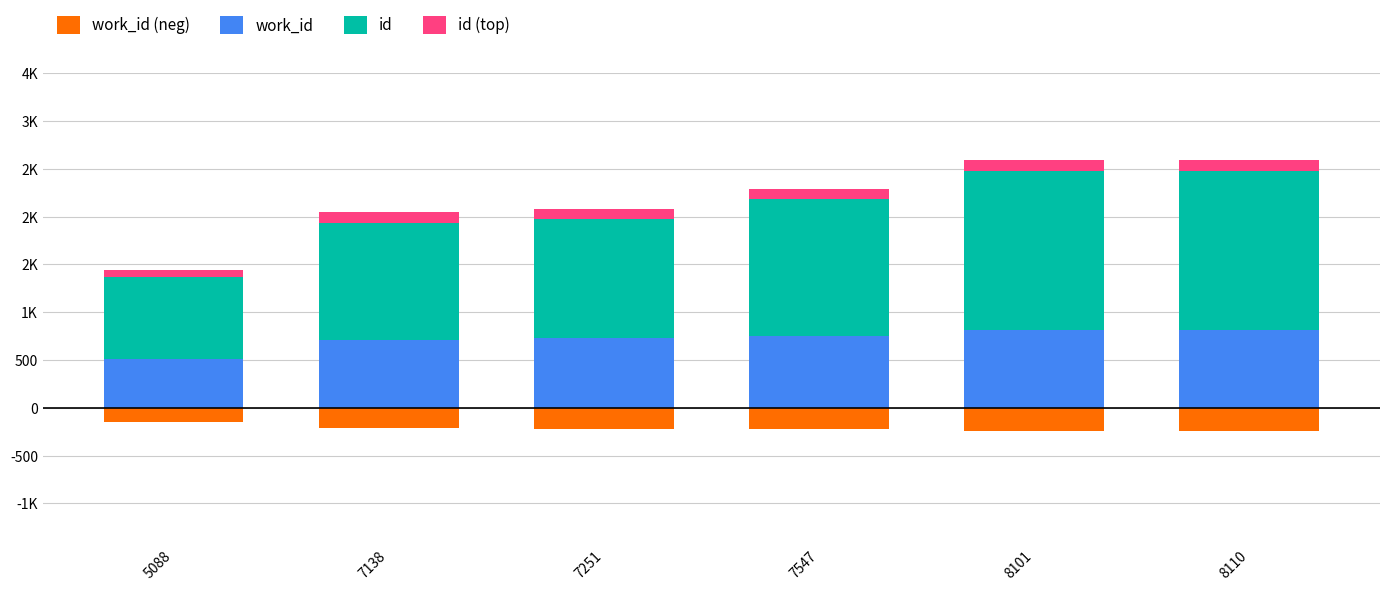

Which series has the largest total across all categories?

id